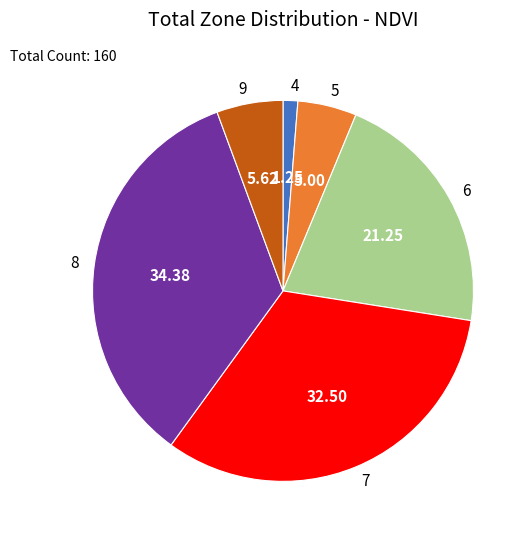

Is there a majority slice in this chart?

No